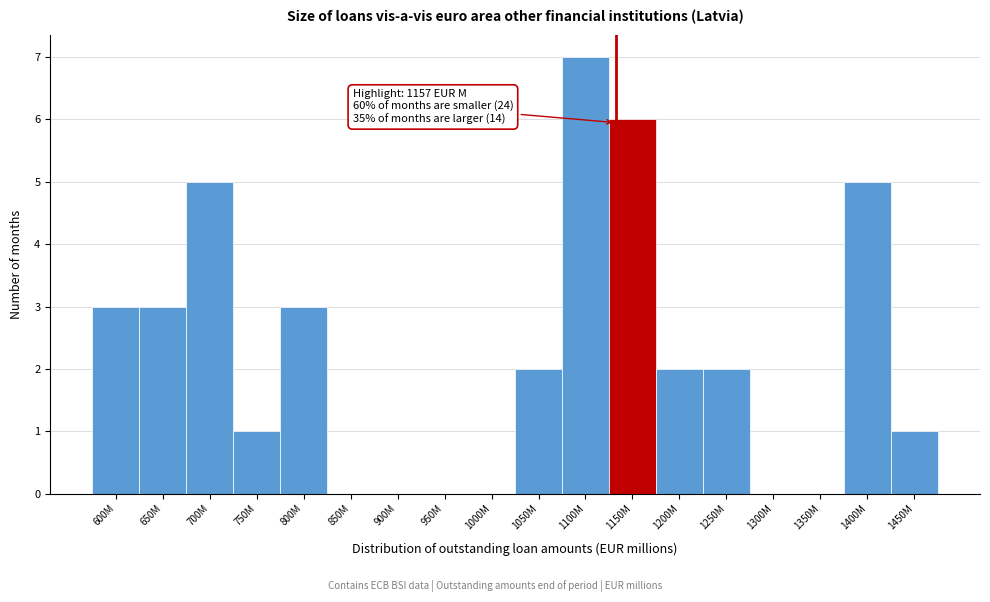

Reading left to right, what are all the values shown in this chart?

600M=3	650M=3	700M=5	750M=1	800M=3	850M=0	900M=0	950M=0	1000M=0	1050M=2	1100M=7	1150M=6	1200M=2	1250M=2	1300M=0	1350M=0	1400M=5	1450M=1